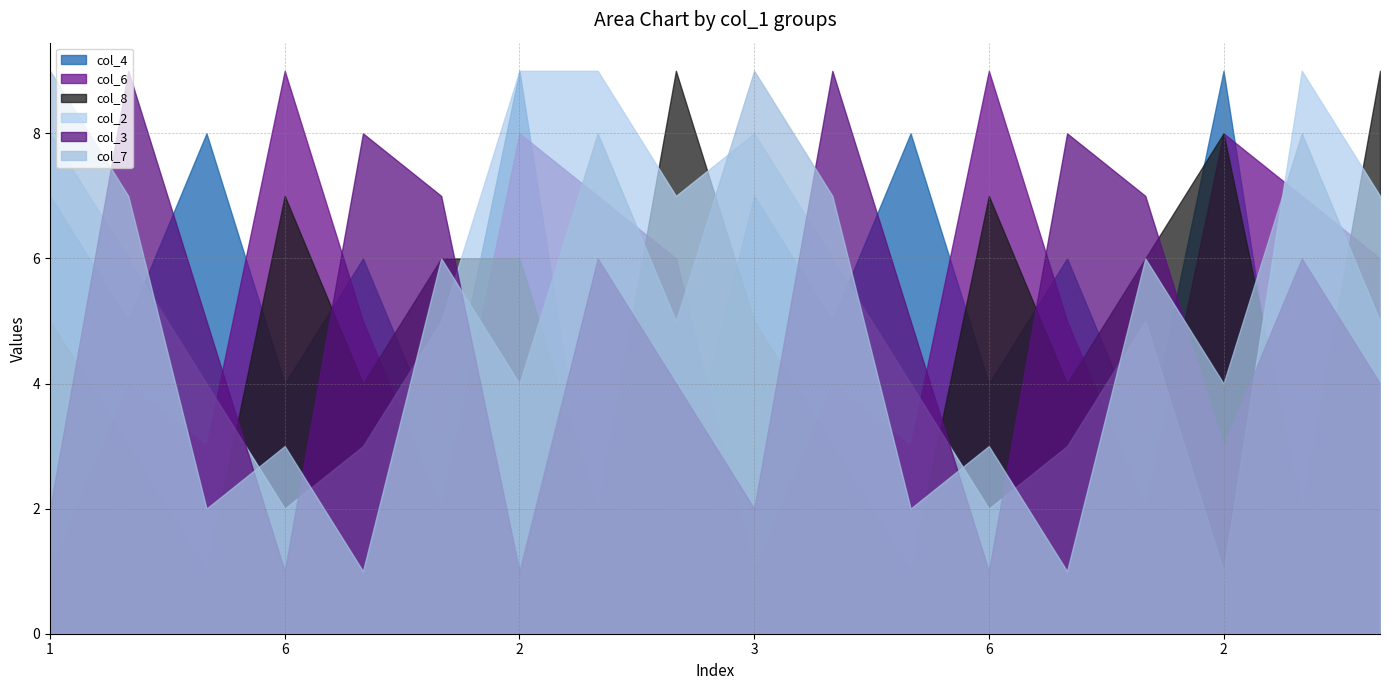

How many intersections are there between col_6 and col_7?

11